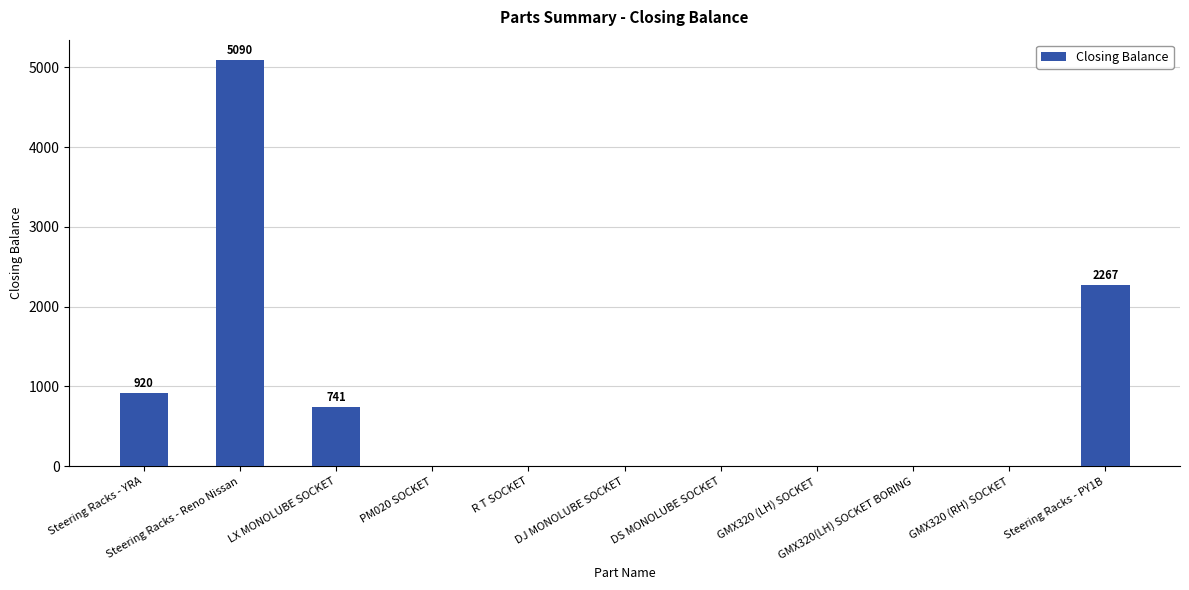

What is the greatest value displayed?

5090